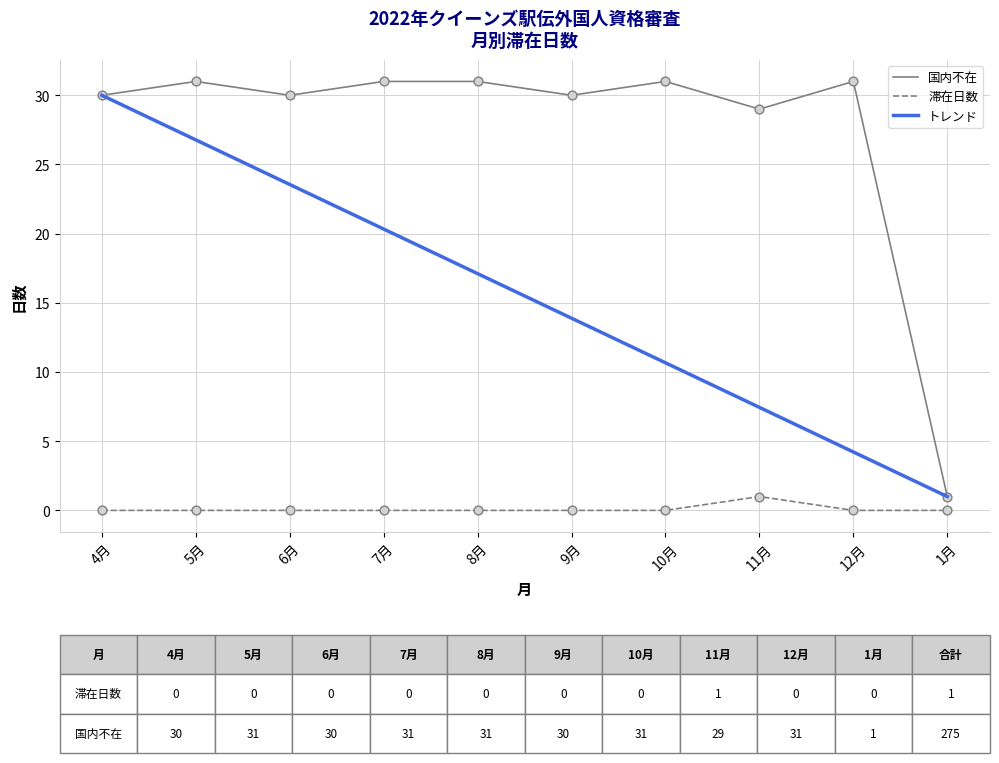

At how many categories does at least one series exceed 18?

9